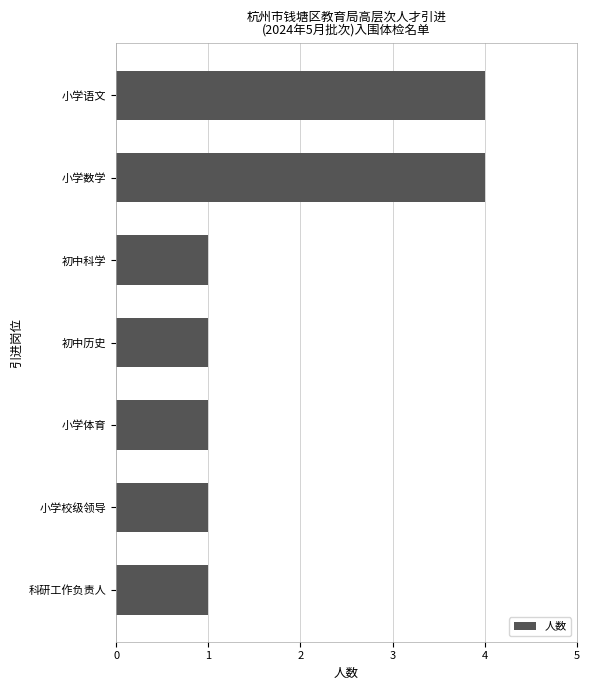

Reading top to bottom, transcribe all the data shown in this chart.

小学语文=4	小学数学=4	初中科学=1	初中历史=1	小学体育=1	小学校级领导=1	科研工作负责人=1